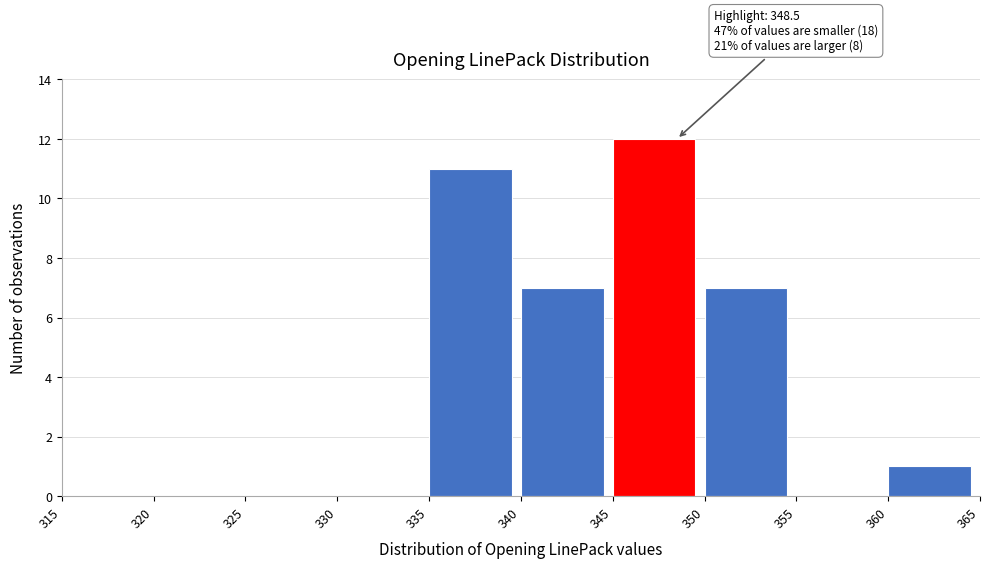

Which range on the x-axis has the tallest bar?

345 to 350